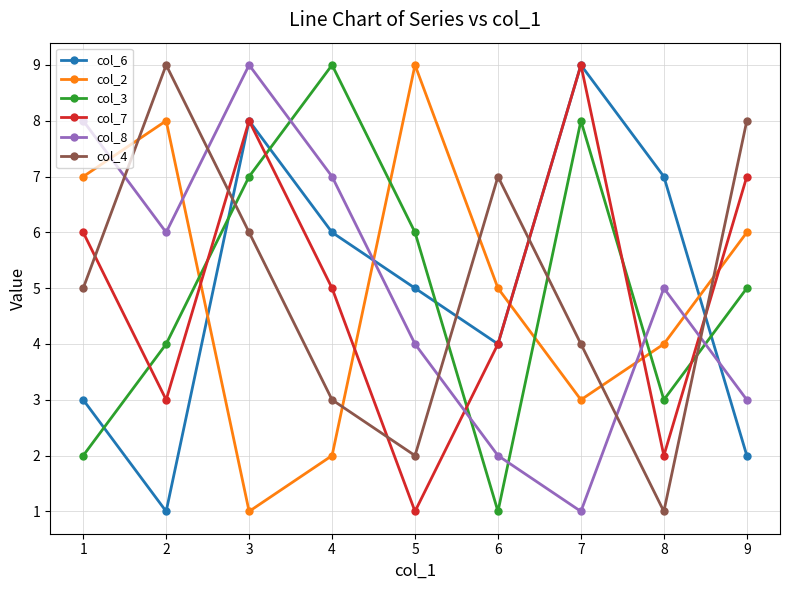

The col_3 series shows 4 at 5. True or false?

False